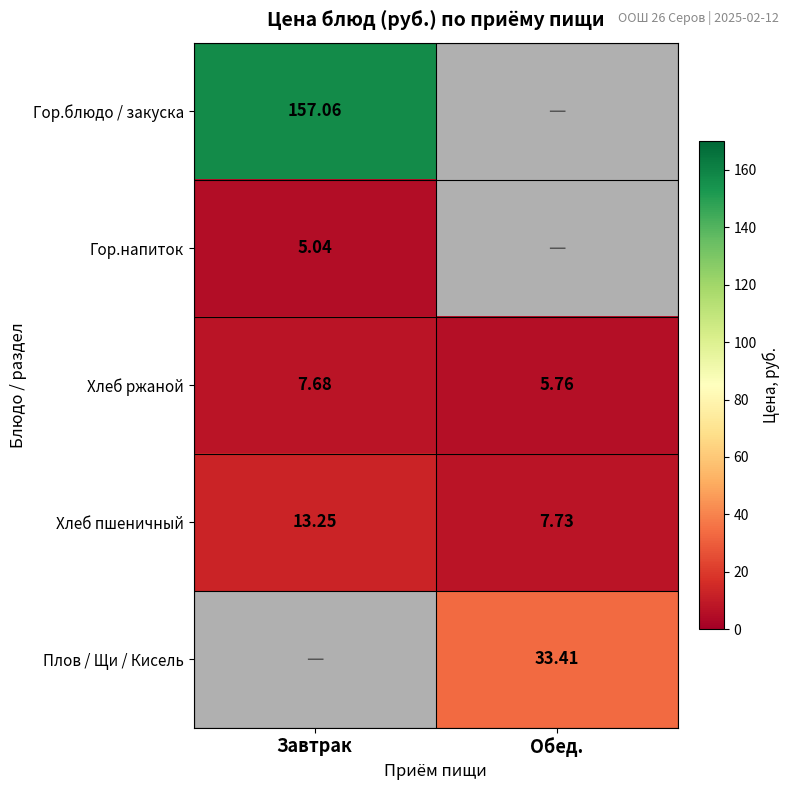

What is the total value across all series at Завтрак?

183.0